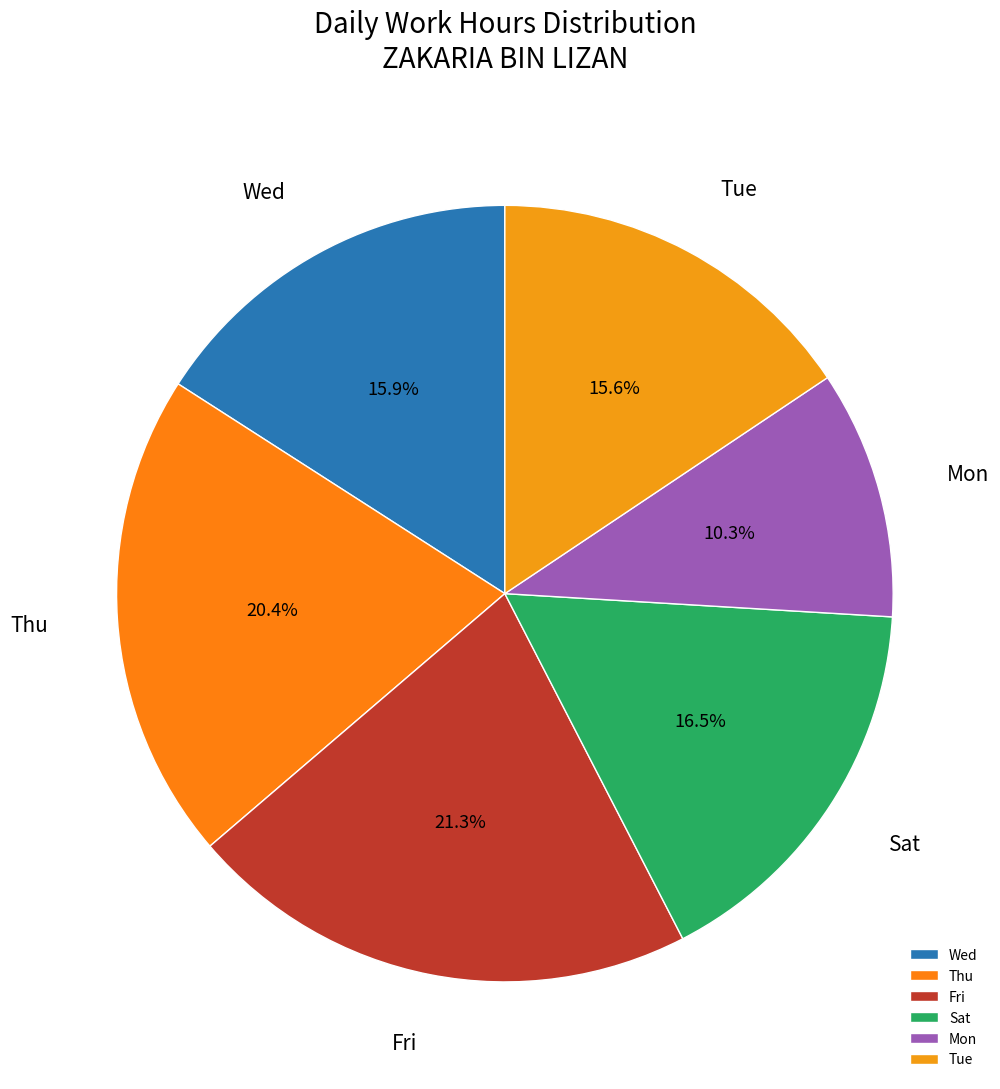

Is the sum of Thu and Tue greater than half?

No